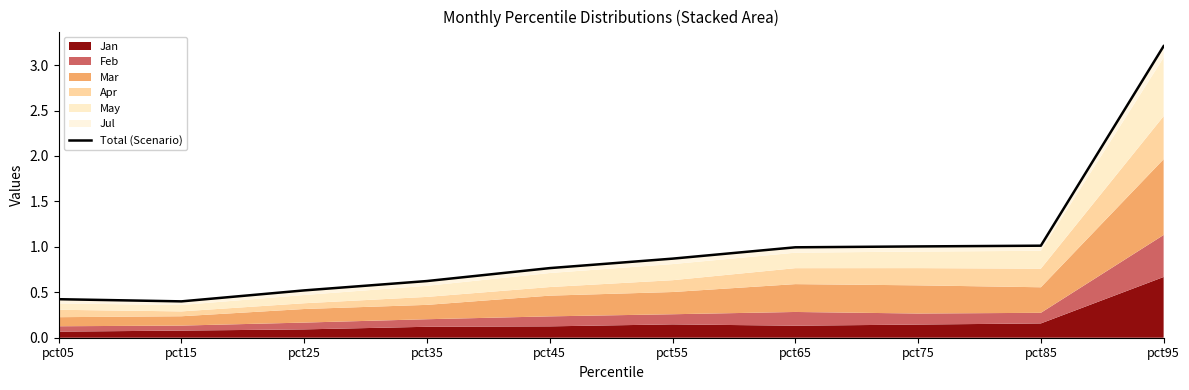

Rank the categories by value from lowest to highest.

pct15, pct05, pct25, pct35, pct45, pct55, pct65, pct75, pct85, pct95